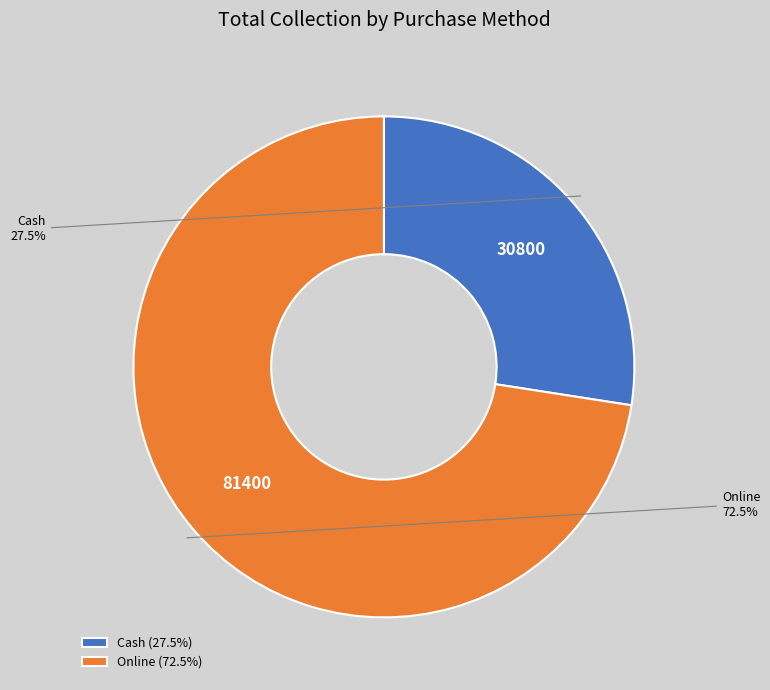

To the nearest percent, what is the difference between the largest and smallest slice percentages?

45%